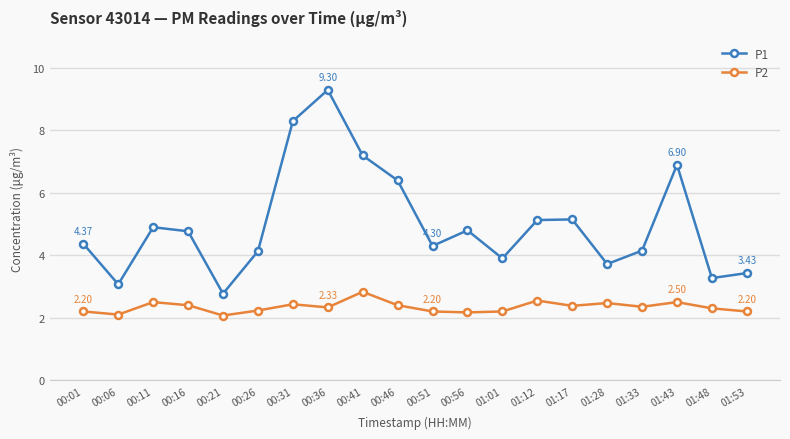

True or false: P2 and P1 intersect in this chart.

False